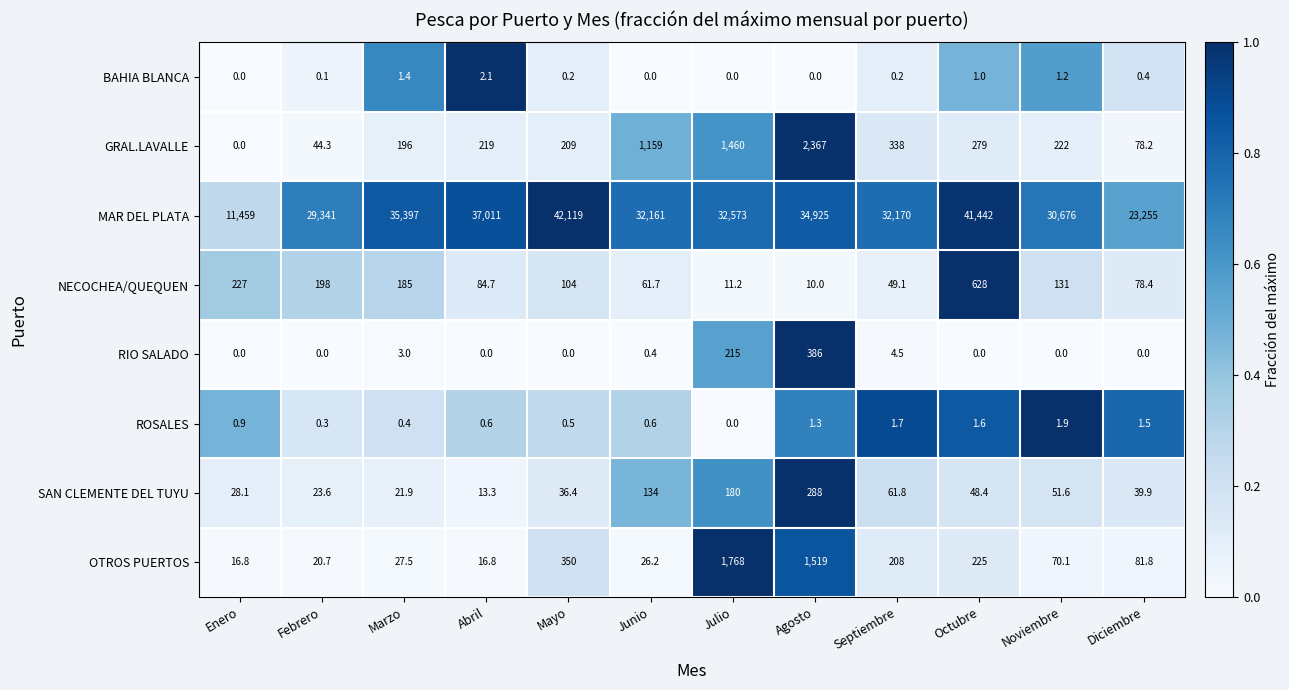

Which series has the largest total across all categories?

MAR DEL PLATA